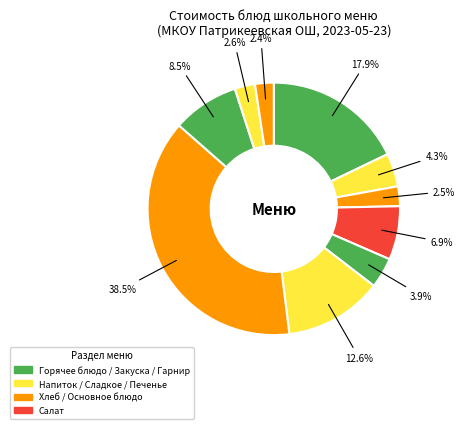

How many slices are in this pie chart?

10